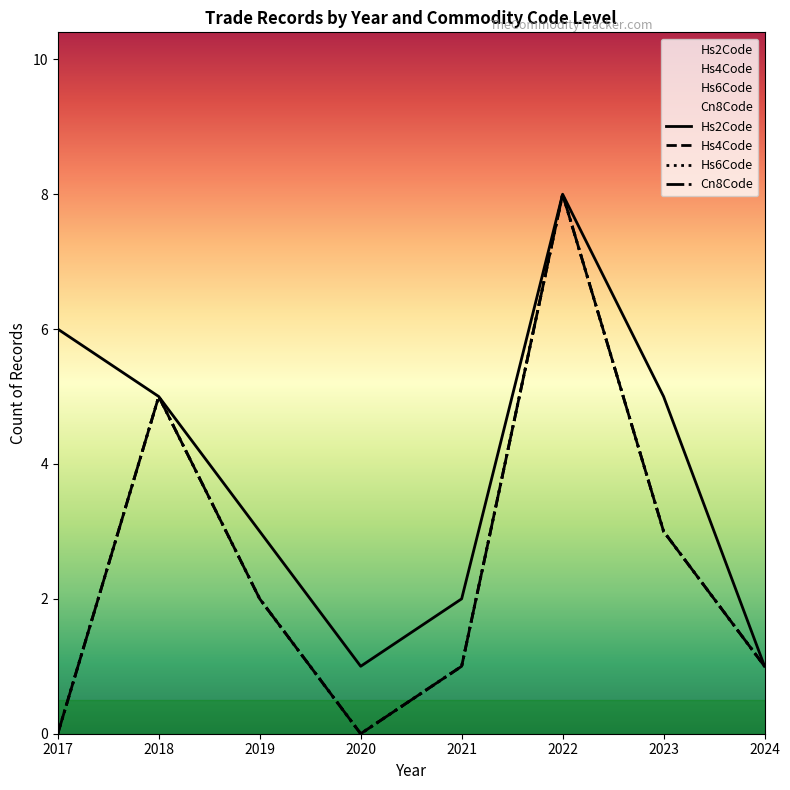

What is the sum of all Hs6Code values?

20